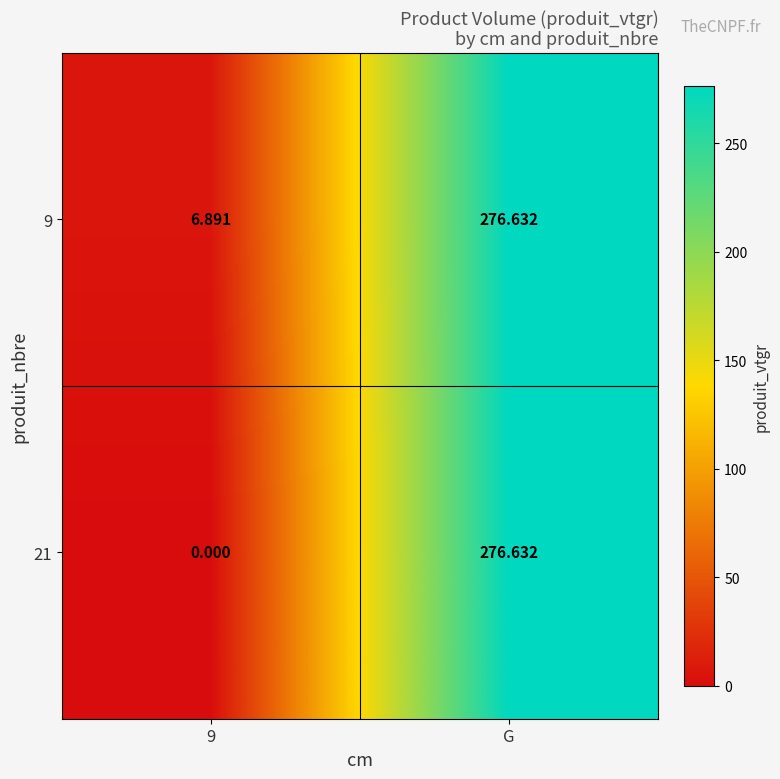

At which label does 9 first exceed 276?

G